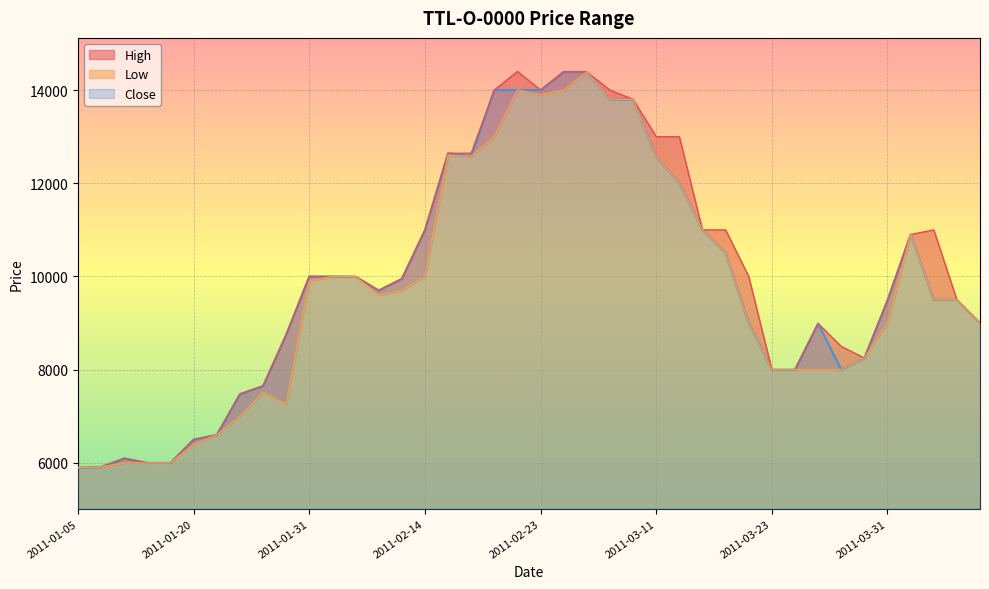

What position from the right is 2011-04-08?

4